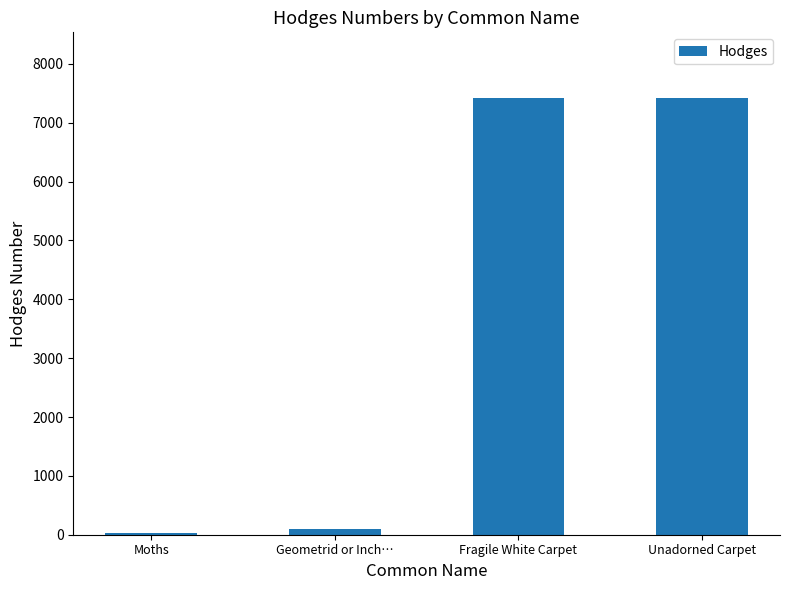

What is the greatest value displayed?

7423.0